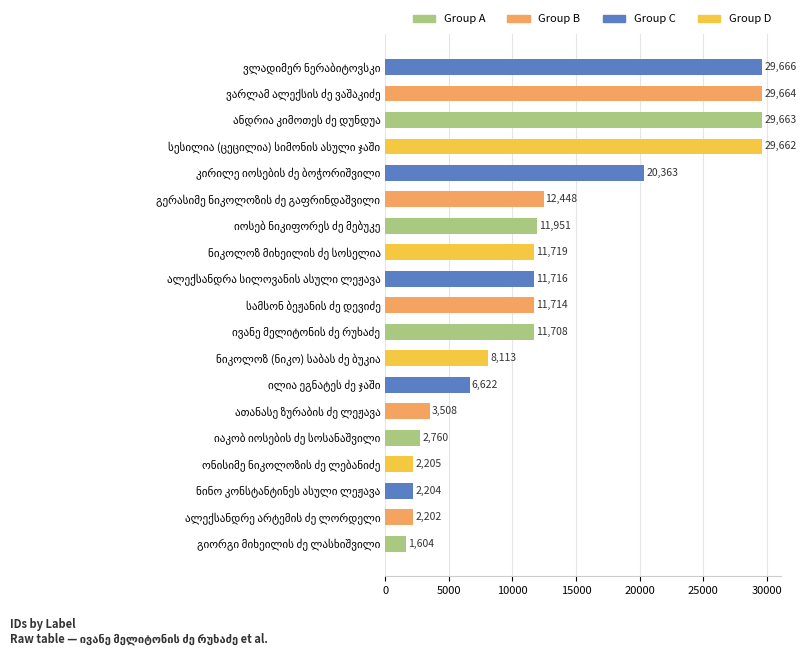

What is the difference between the second highest and minimum values?

28060